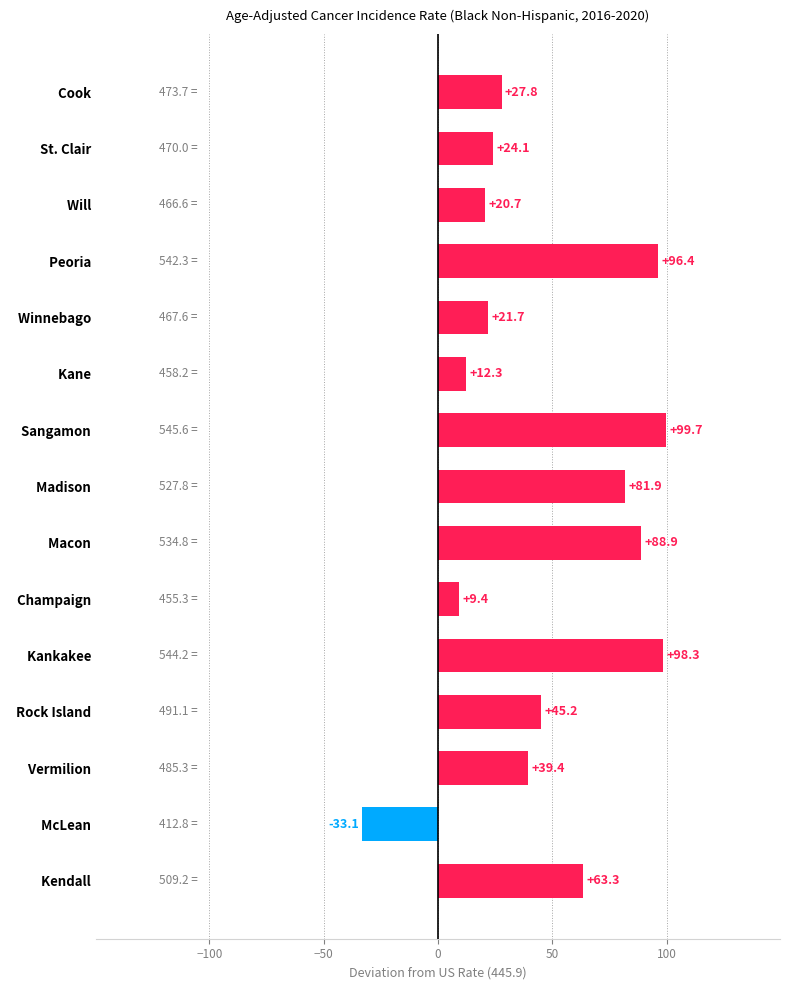

Which label corresponds to the smallest value in the chart?

  McLean